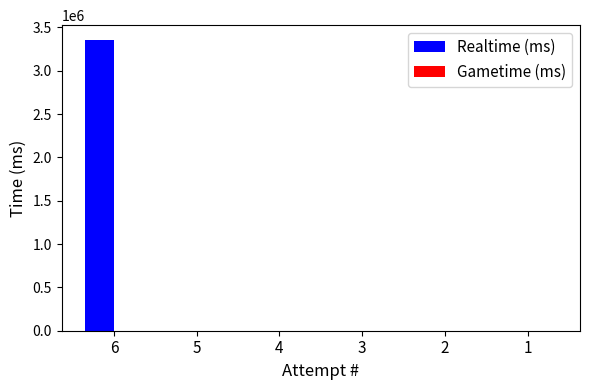

What is the sum of all values?

3358561